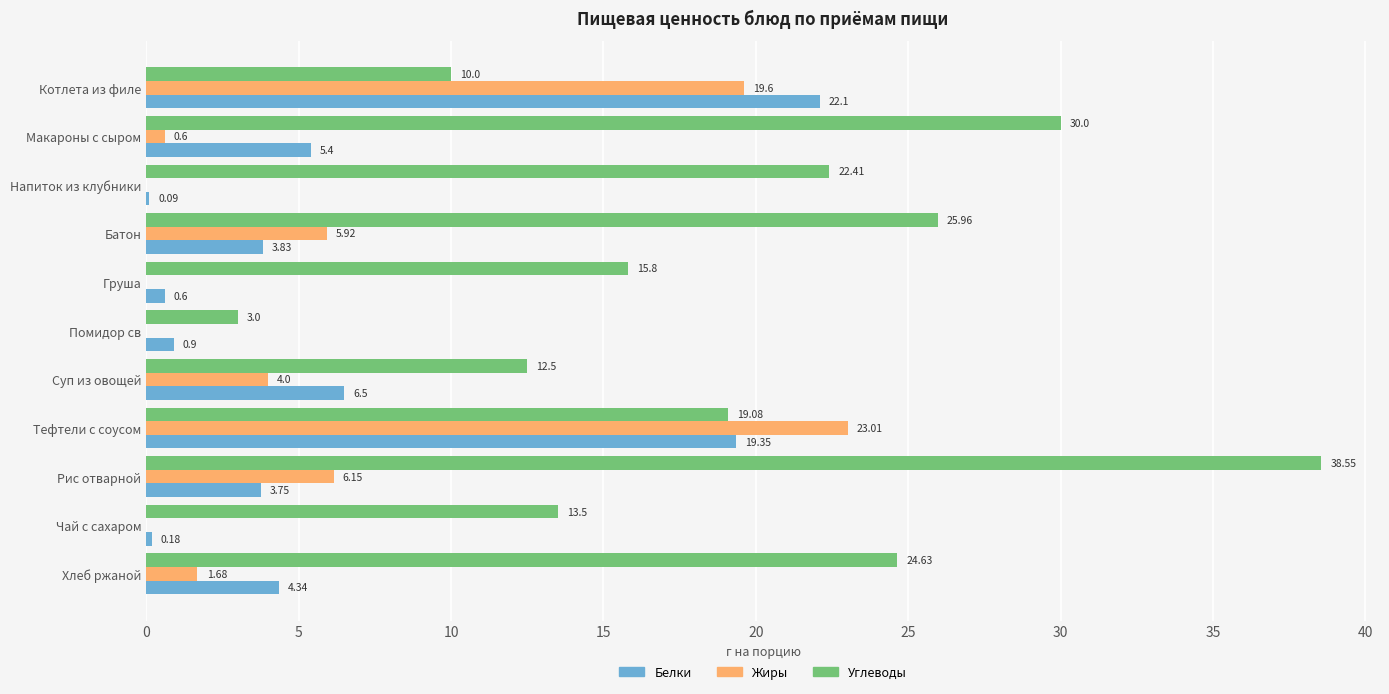

What is the sum of all Жиры values?

61.0